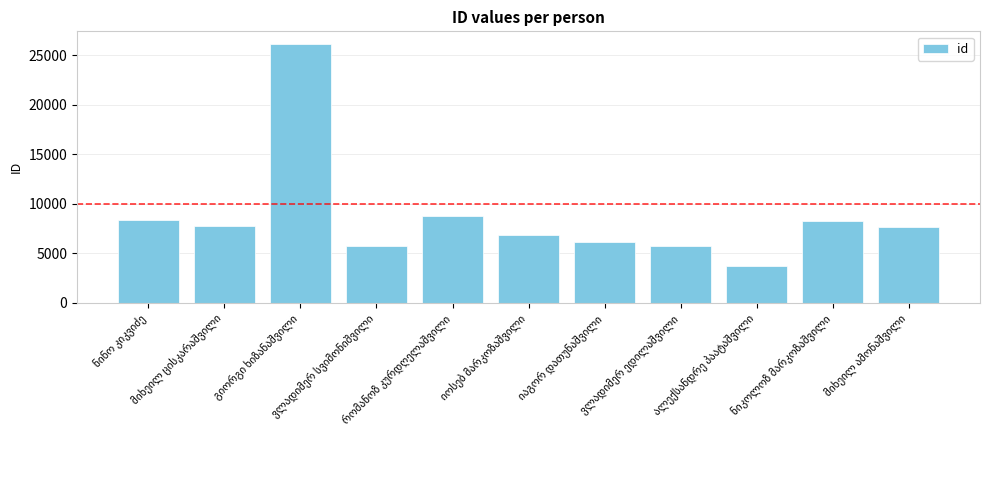

What is the difference between the second highest and second lowest values?

2975